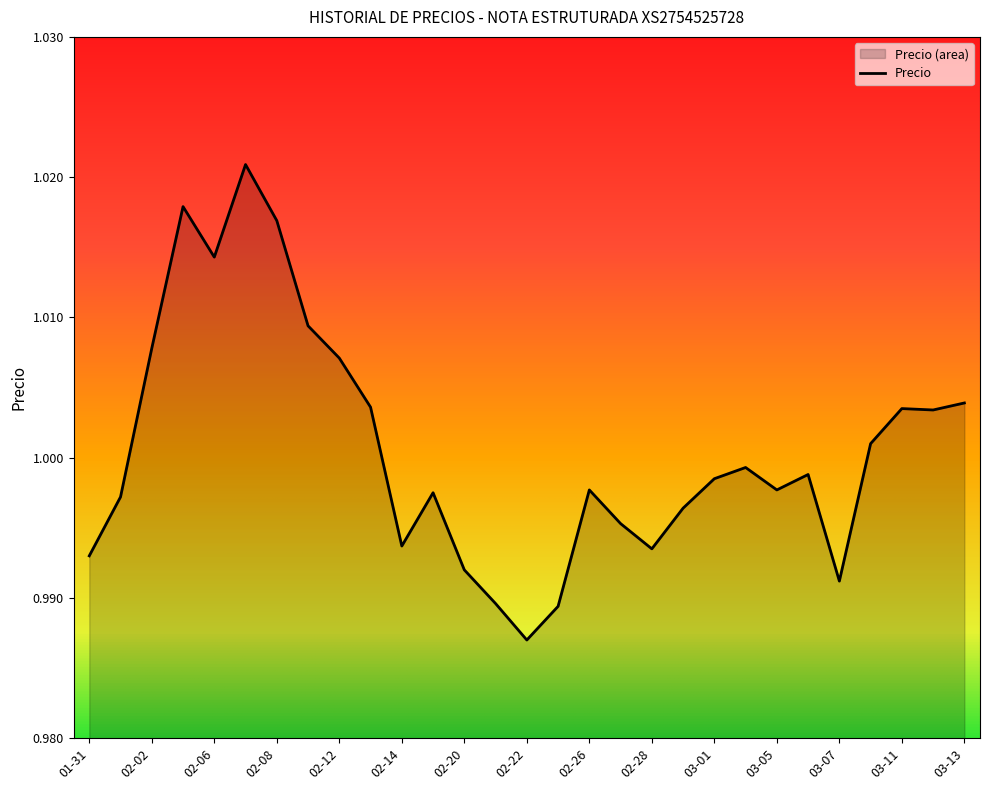

Is it true that the value at 2024-02-07 is 1.0?

True